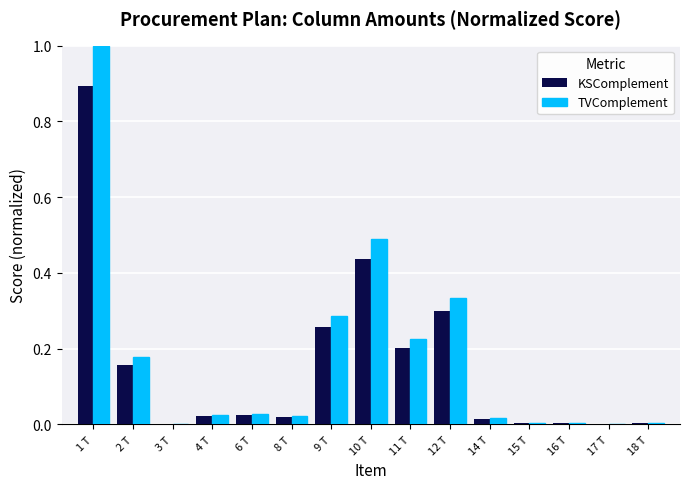

The value of TVComplement at 10 T is 0.1. True or false?

False